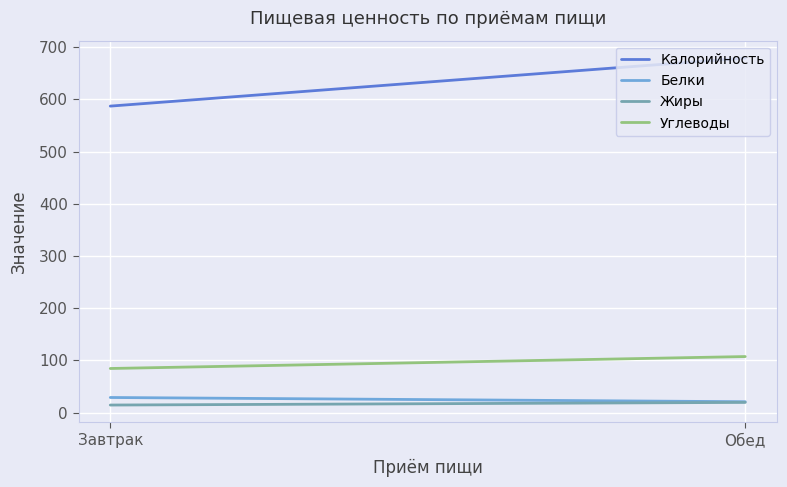

Does the chart display data point markers on the line(s)?

No